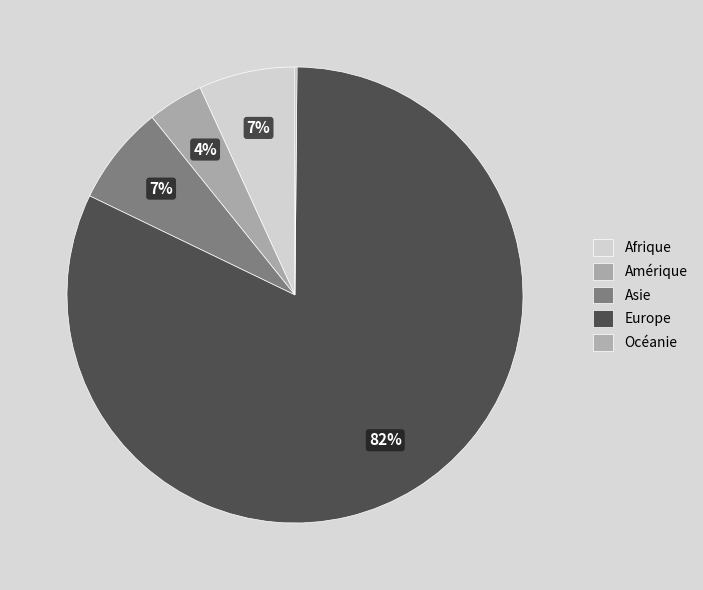

Does Afrique account for over 50% of the chart?

No